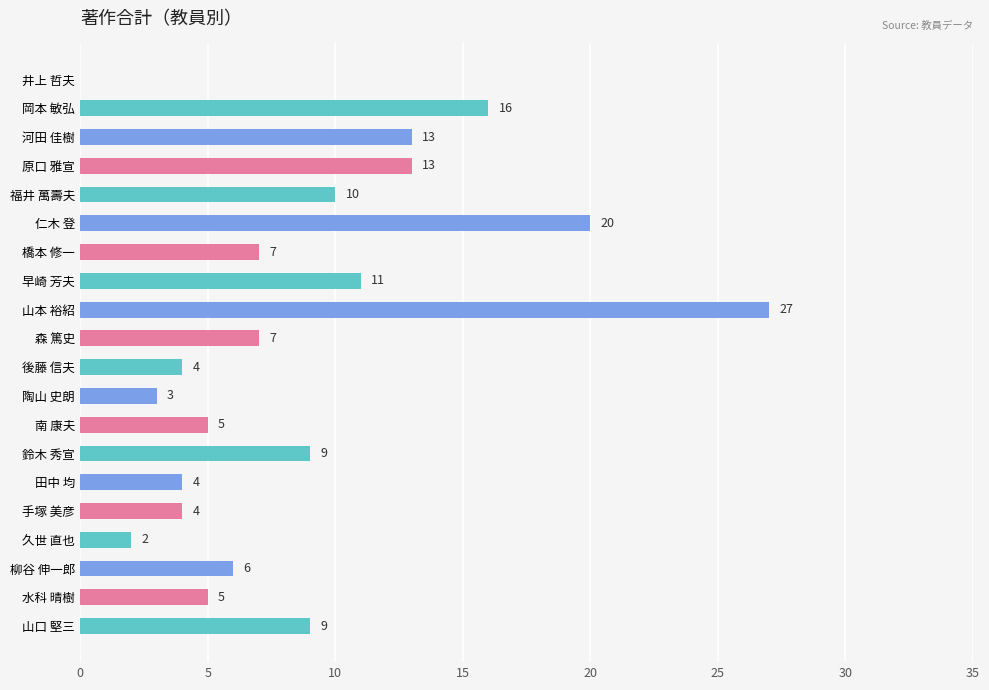

Reading top to bottom, list all the values displayed in this chart.

井上 哲夫=0	岡本 敏弘=16	河田 佳樹=13	原口 雅宣=13	福井 萬壽夫=10	仁木 登=20	橋本 修一=7	早崎 芳夫=11	山本 裕紹=27	森 篤史=7	後藤 信夫=4	陶山 史朗=3	南 康夫=5	鈴木 秀宣=9	田中 均=4	手塚 美彦=4	久世 直也=2	柳谷 伸一郎=6	水科 晴樹=5	山口 堅三=9